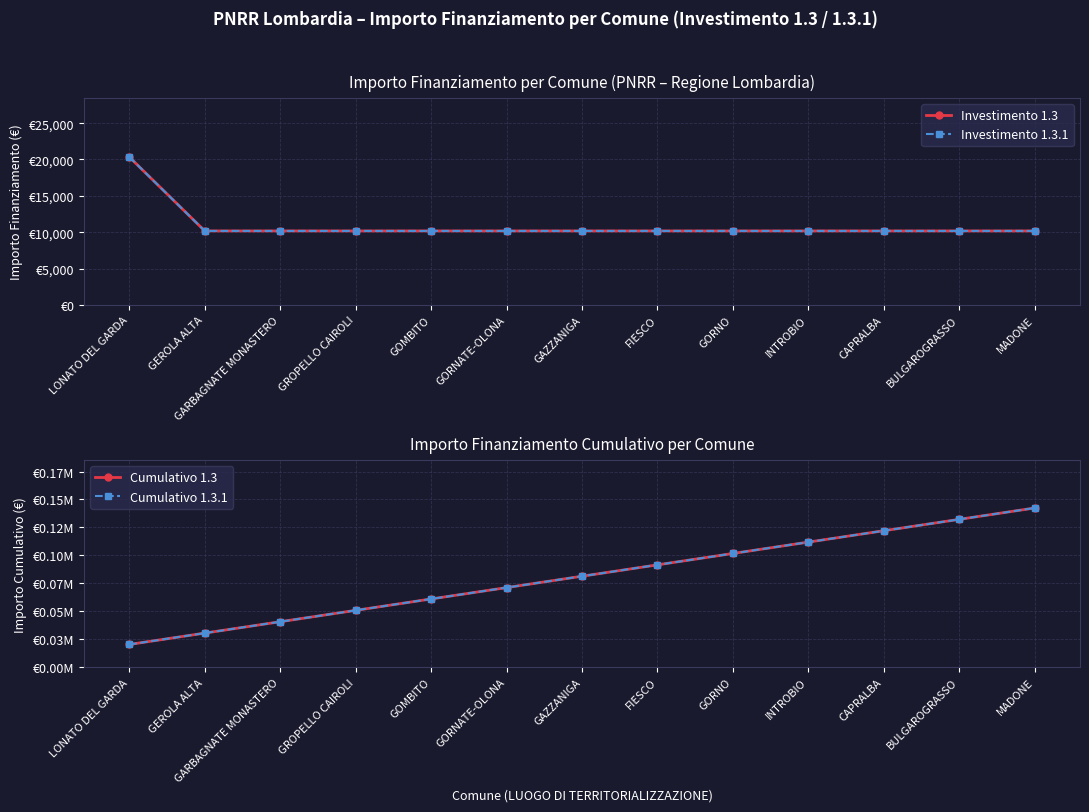

Reading right to left, transcribe all the data shown in this chart.

Investimento 1.3: MADONE=10172	BULGAROGRASSO=10172	CAPRALBA=10172	INTROBIO=10172	GORNO=10172	FIESCO=10172	GAZZANIGA=10172	GORNATE-OLONA=10172	GOMBITO=10172	GROPELLO CAIROLI=10172	GARBAGNATE MONASTERO=10172	GEROLA ALTA=10172	LONATO DEL GARDA=20344
Investimento 1.3.1: MADONE=10172	BULGAROGRASSO=10172	CAPRALBA=10172	INTROBIO=10172	GORNO=10172	FIESCO=10172	GAZZANIGA=10172	GORNATE-OLONA=10172	GOMBITO=10172	GROPELLO CAIROLI=10172	GARBAGNATE MONASTERO=10172	GEROLA ALTA=10172	LONATO DEL GARDA=20344
Cumulativo 1.3: MADONE=142408	BULGAROGRASSO=132236	CAPRALBA=122064	INTROBIO=111892	GORNO=101720	FIESCO=91548	GAZZANIGA=81376	GORNATE-OLONA=71204	GOMBITO=61032	GROPELLO CAIROLI=50860	GARBAGNATE MONASTERO=40688	GEROLA ALTA=30516	LONATO DEL GARDA=20344
Cumulativo 1.3.1: MADONE=142408	BULGAROGRASSO=132236	CAPRALBA=122064	INTROBIO=111892	GORNO=101720	FIESCO=91548	GAZZANIGA=81376	GORNATE-OLONA=71204	GOMBITO=61032	GROPELLO CAIROLI=50860	GARBAGNATE MONASTERO=40688	GEROLA ALTA=30516	LONATO DEL GARDA=20344